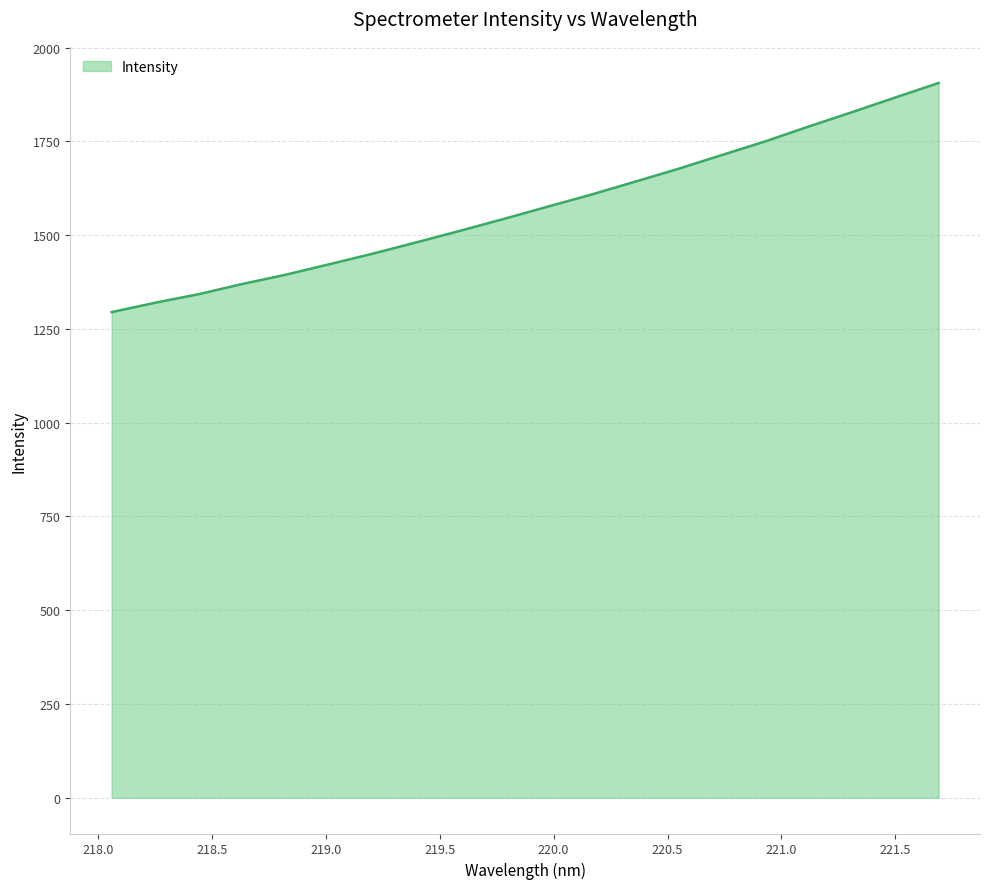

What is the minimum value shown in the chart?

1294.7